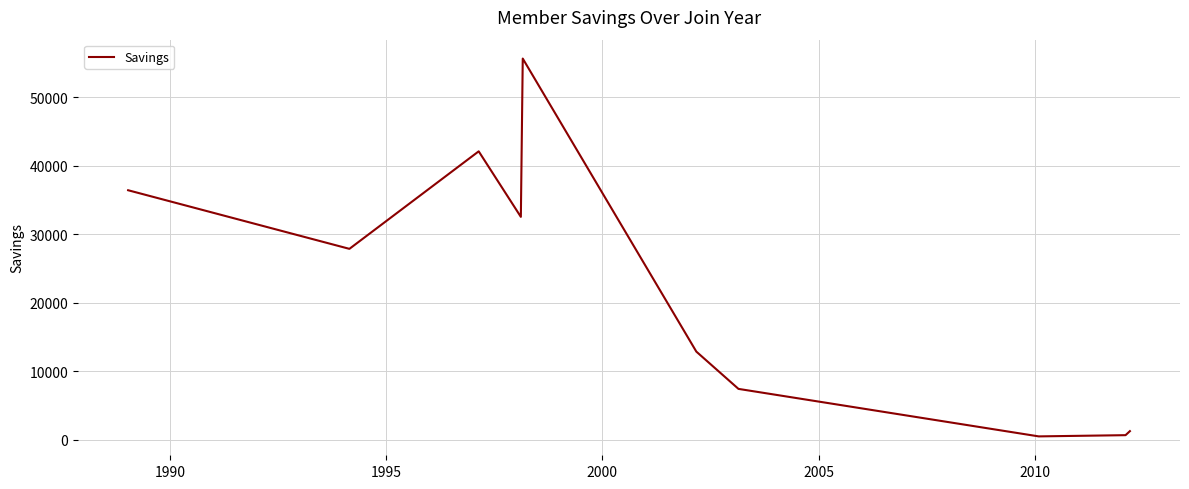

What is the difference between the maximum and minimum values?

55155.4